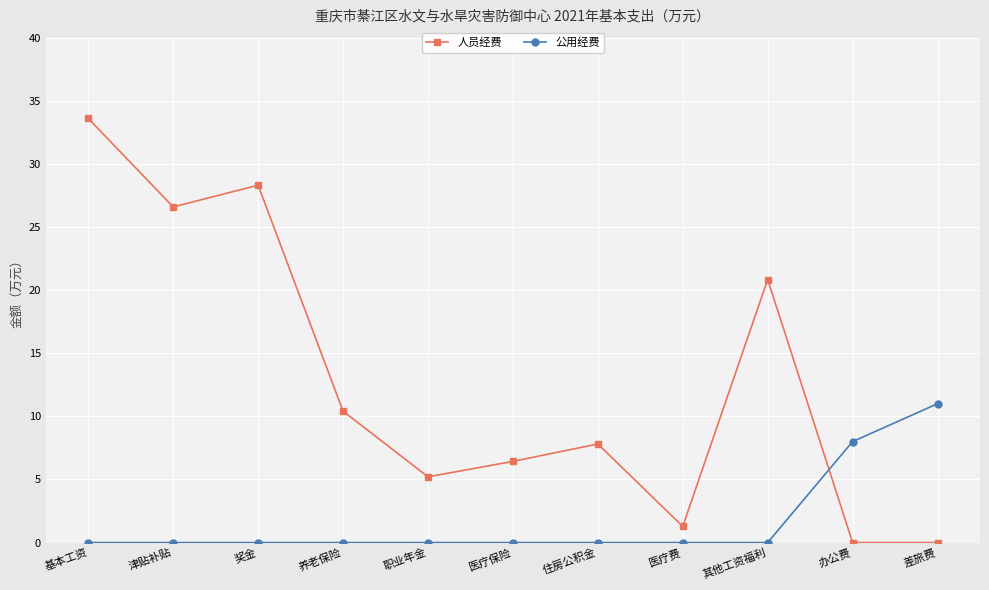

What is the average value of the 公用经费 series?

1.7